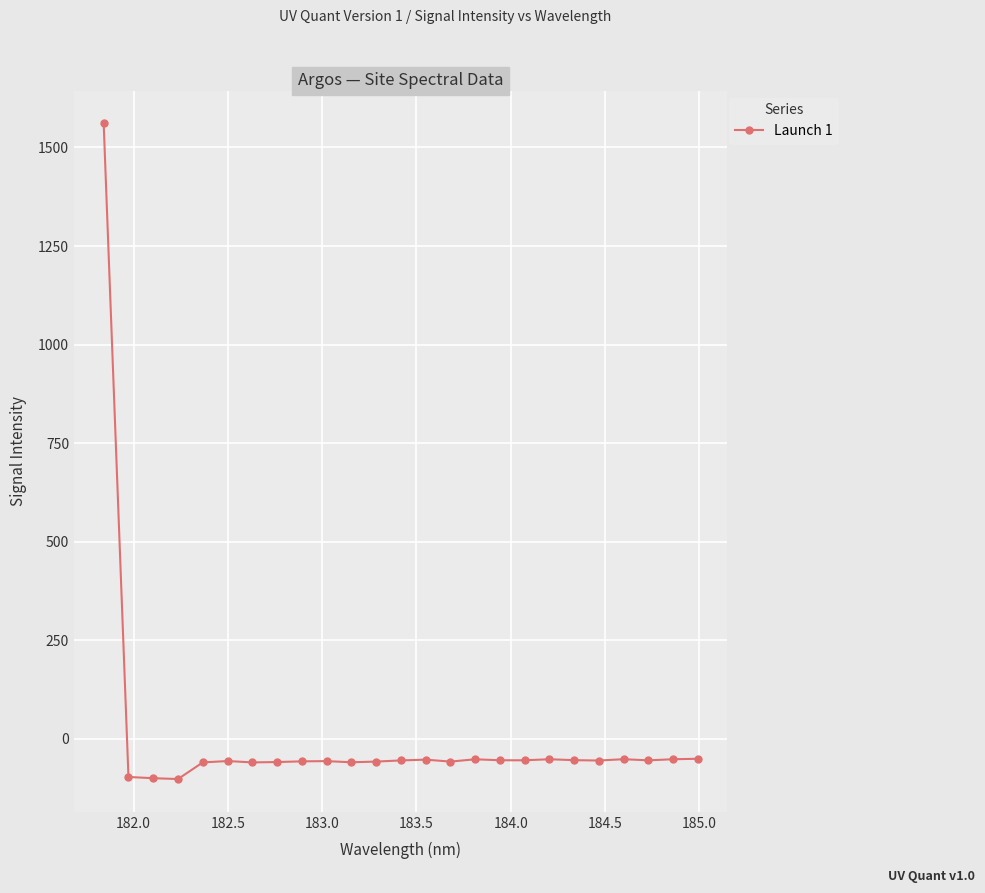

Does the chart have visible grid lines?

Yes